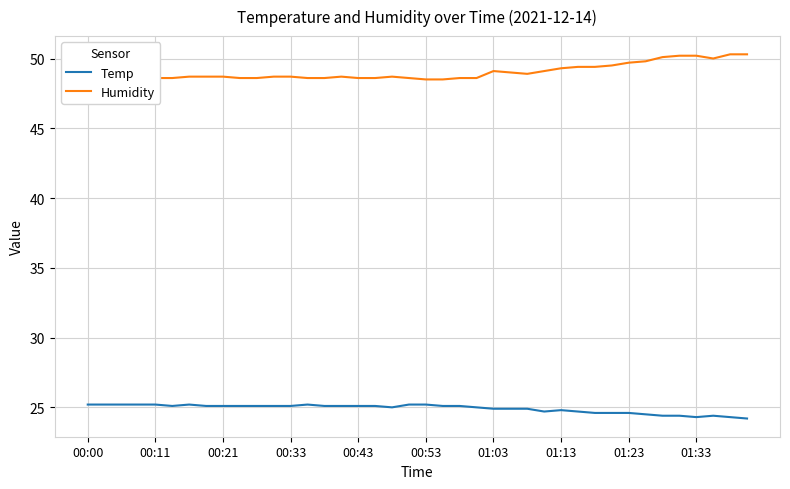

What is the average value of the Humidity series?

49.1